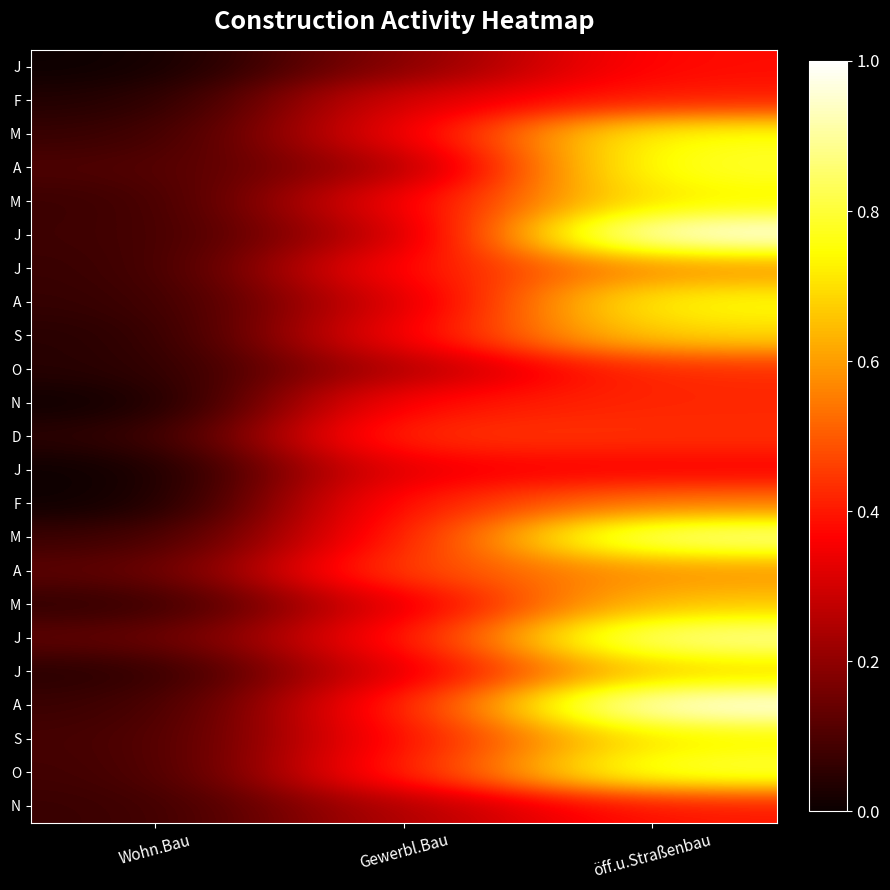

What is the difference between the highest and lowest values at öff.u.Straßenbau?

0.6